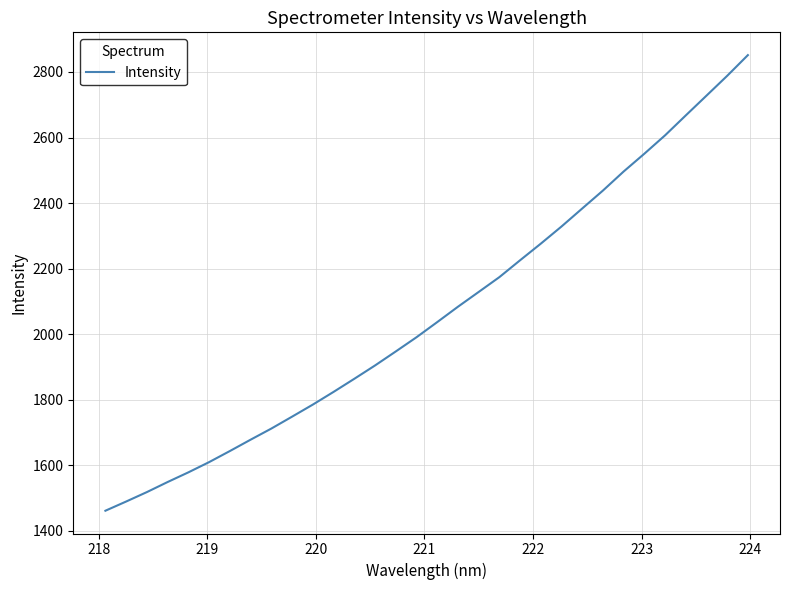

What is the difference between the maximum and minimum values?

1389.8